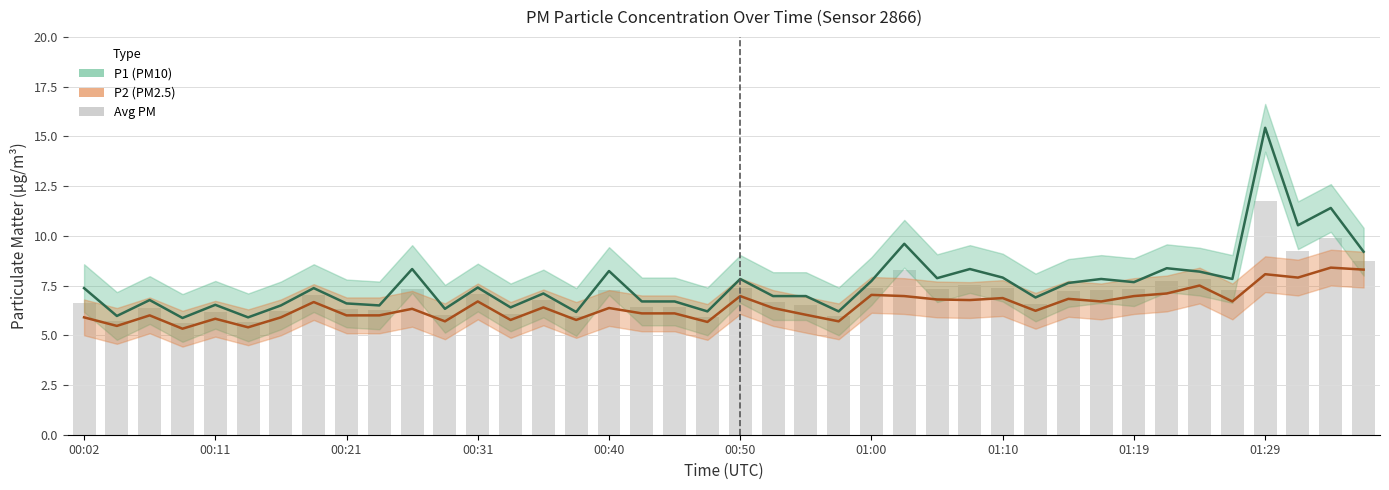

How many values in the Avg PM series are below 7?

20